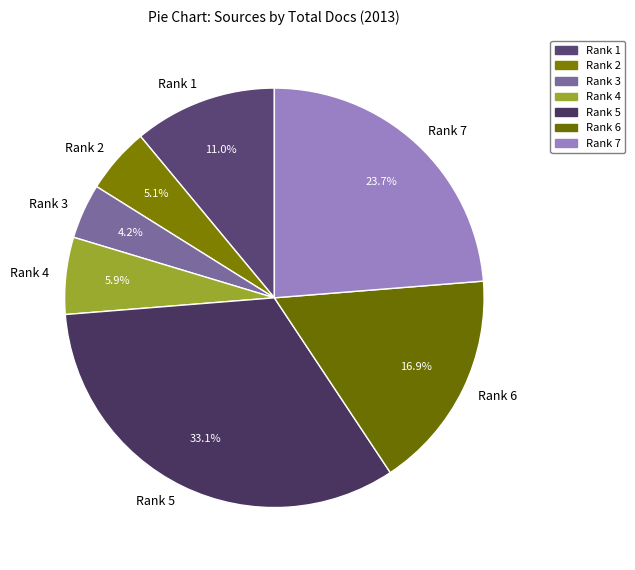

To the nearest percent, what is the combined percentage of Rank 6 and Rank 5?

50%